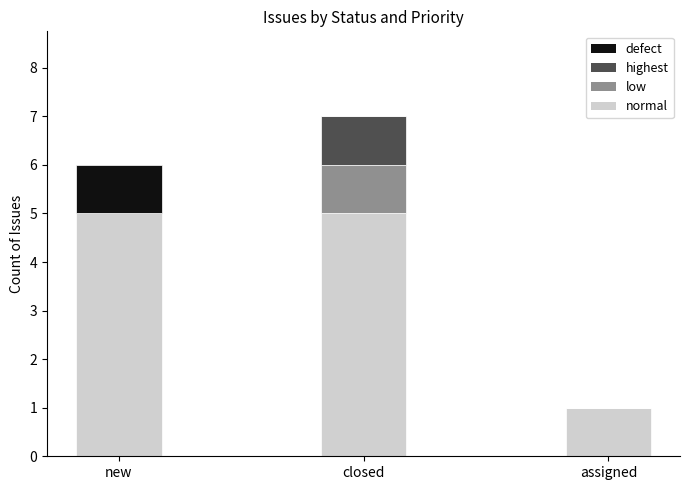

Reading left to right, what are the values for normal?

new=5	closed=5	assigned=1